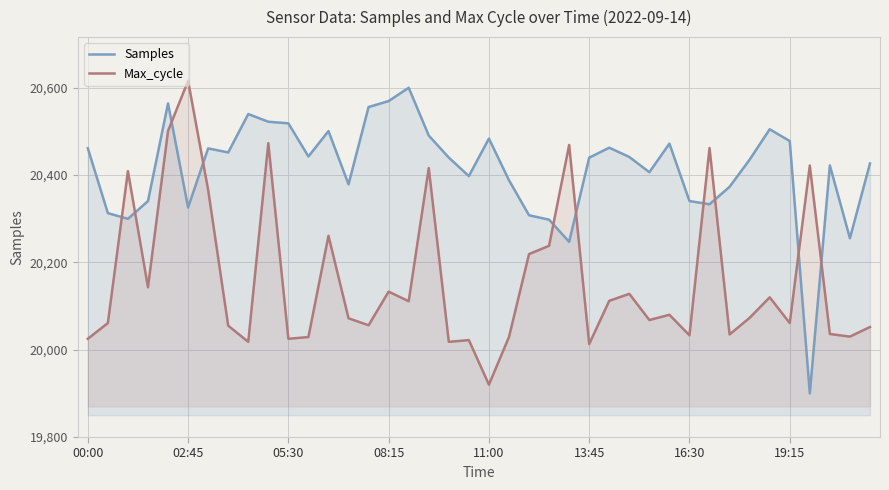

Which series has the largest total across all categories?

Samples